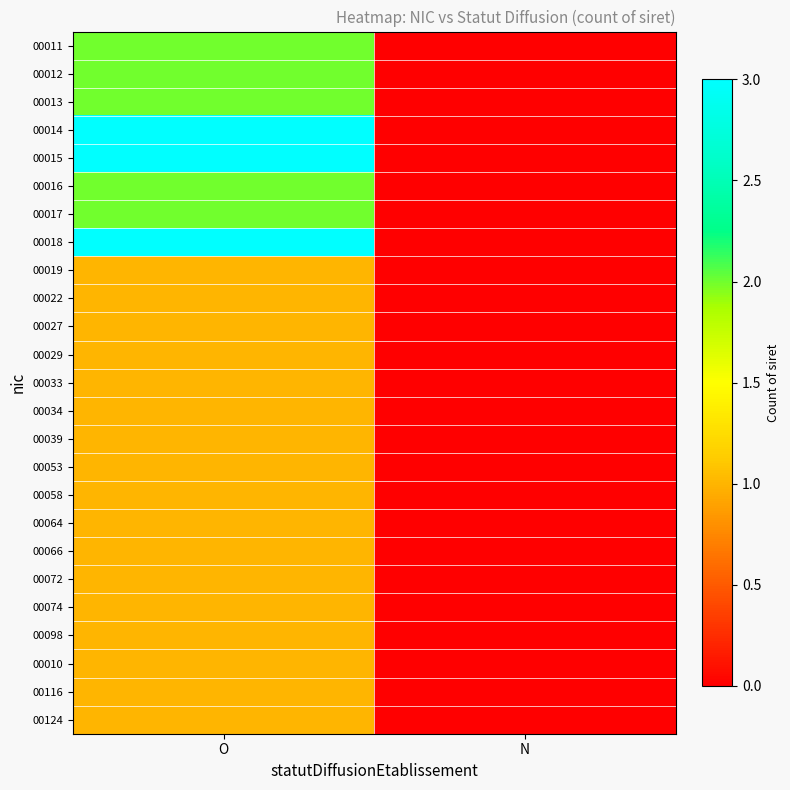

Reading left to right, list all the values displayed in this chart.

00011: O=2	N=0
00012: O=2	N=0
00013: O=2	N=0
00014: O=3	N=0
00015: O=3	N=0
00016: O=2	N=0
00017: O=2	N=0
00018: O=3	N=0
00019: O=1	N=0
00022: O=1	N=0
00027: O=1	N=0
00029: O=1	N=0
00033: O=1	N=0
00034: O=1	N=0
00039: O=1	N=0
00053: O=1	N=0
00058: O=1	N=0
00064: O=1	N=0
00066: O=1	N=0
00072: O=1	N=0
00074: O=1	N=0
00098: O=1	N=0
00010: O=1	N=0
00116: O=1	N=0
00124: O=1	N=0